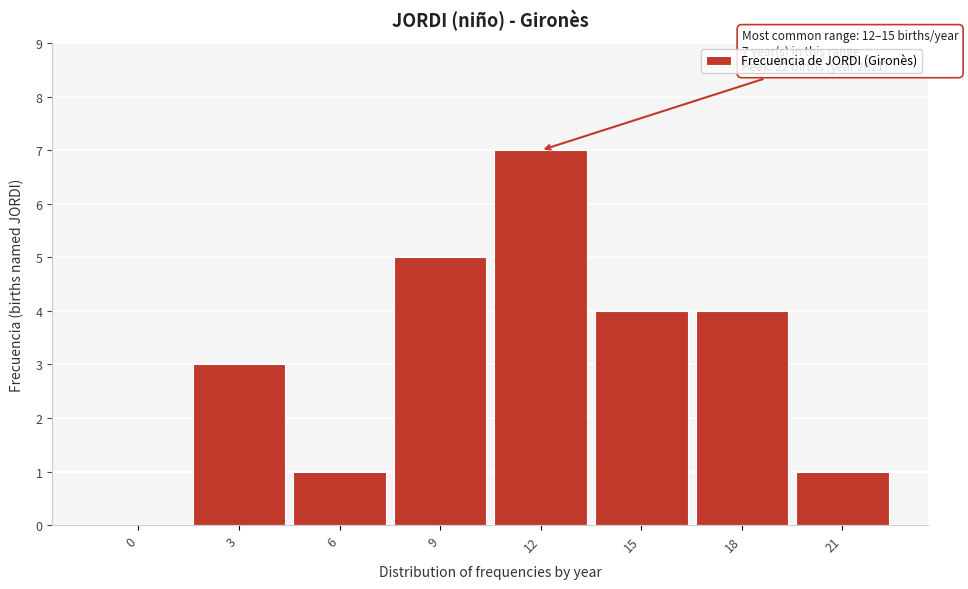

Reading right to left, extract all data points from this chart.

21=1	18=4	15=4	12=7	9=5	6=1	3=3	0=0